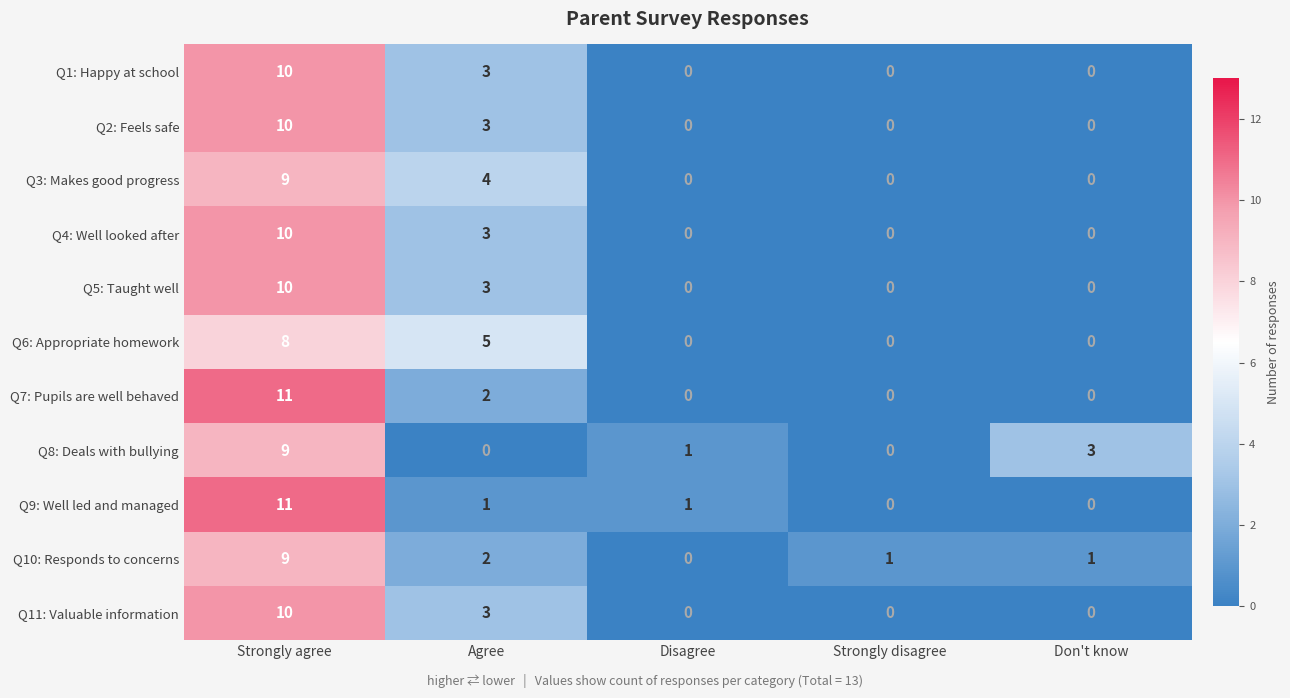

True or false: Q2: Feels safe has a value of 10 at Strongly agree.

True